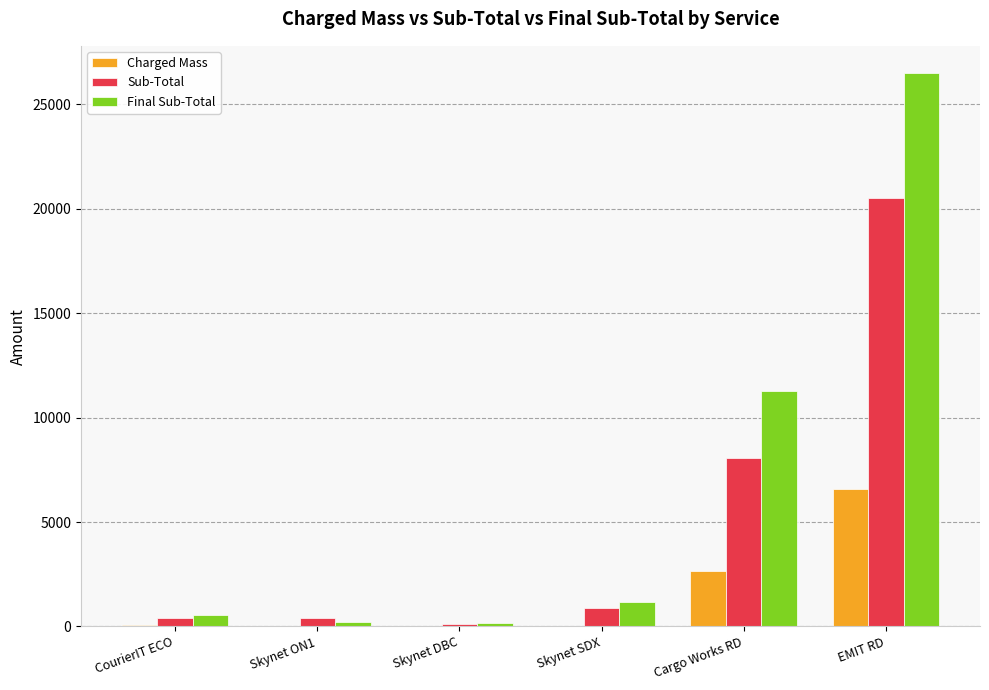

The Final Sub-Total series shows 11287.9 at Cargo Works RD. True or false?

True